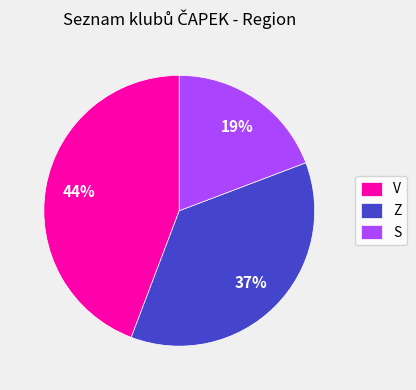

Approximately how many times larger is the value at V compared to Z?

1.2